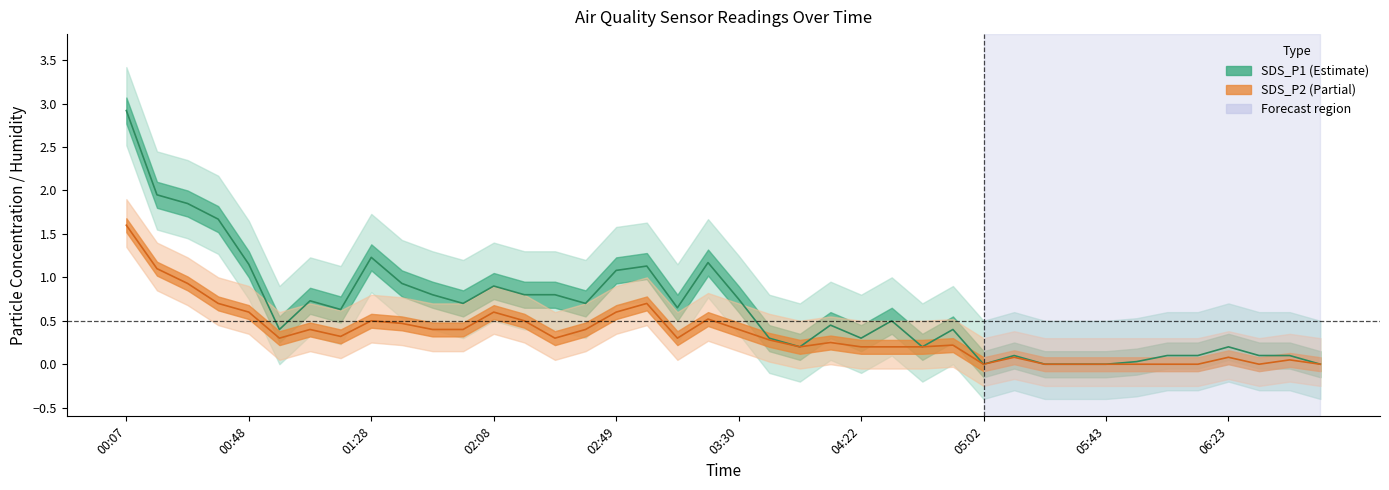

What is the difference between the maximum and minimum values in the SDS_P2 series?

1.6